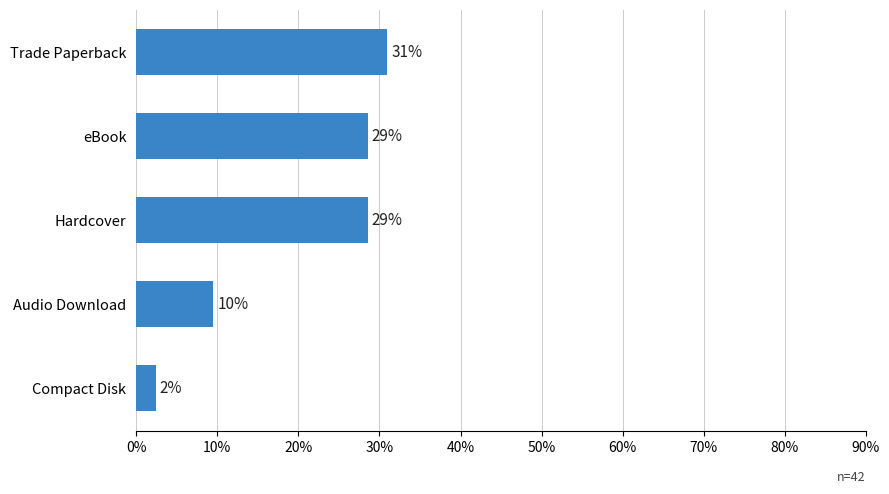

Does the chart contain stacked bars?

No